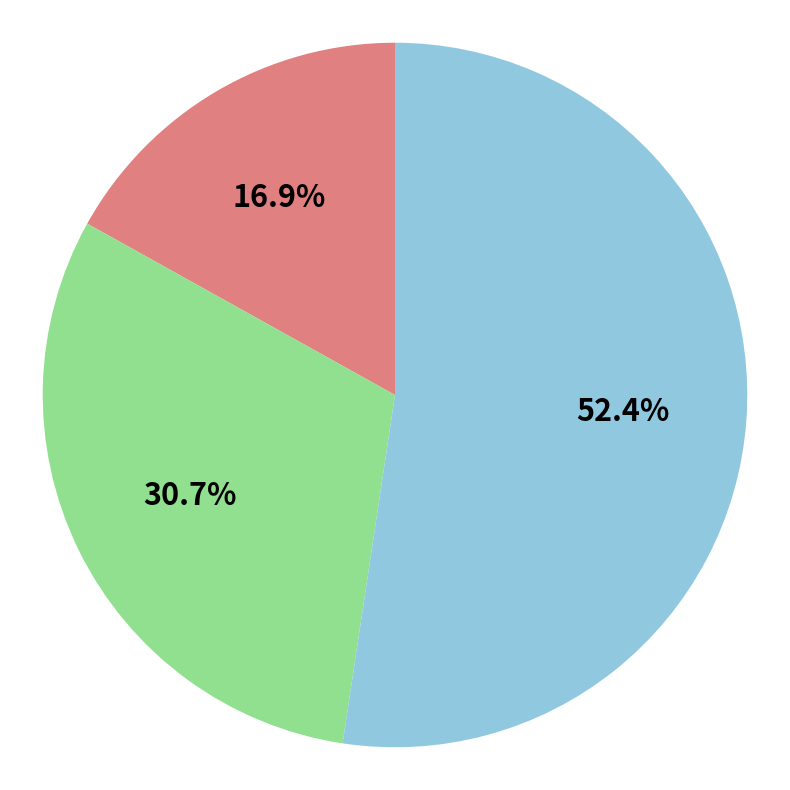

Does any single category account for the majority?

Yes